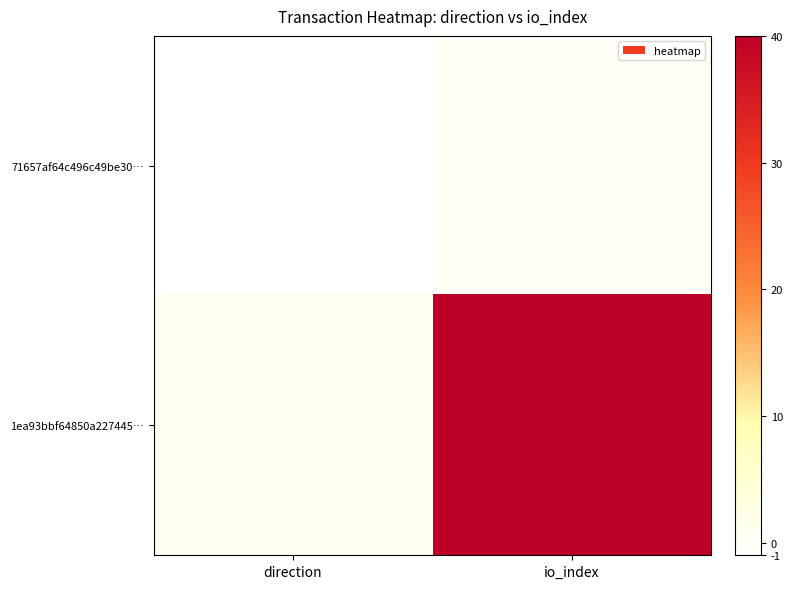

Reading right to left, list all the values displayed in this chart.

71657af64c496c49be30…: io_index=0	direction=-1
1ea93bbf64850a227445…: io_index=40	direction=1